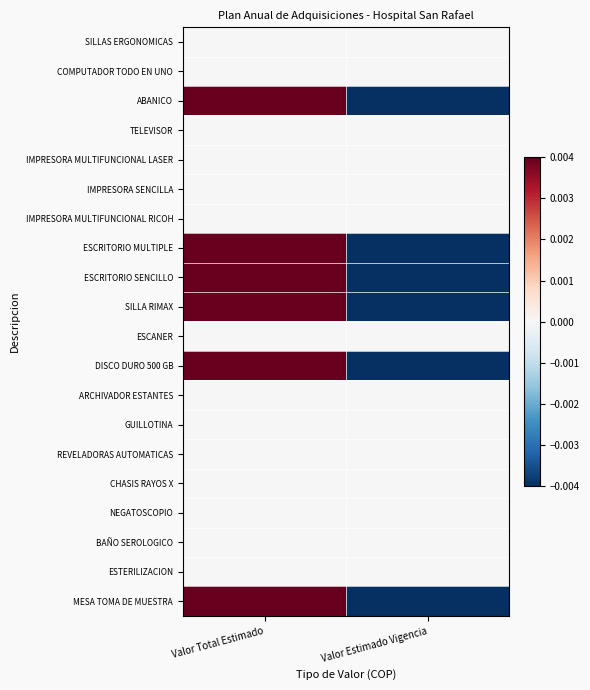

Which series has the largest total across all categories?

SILLAS ERGONOMICAS